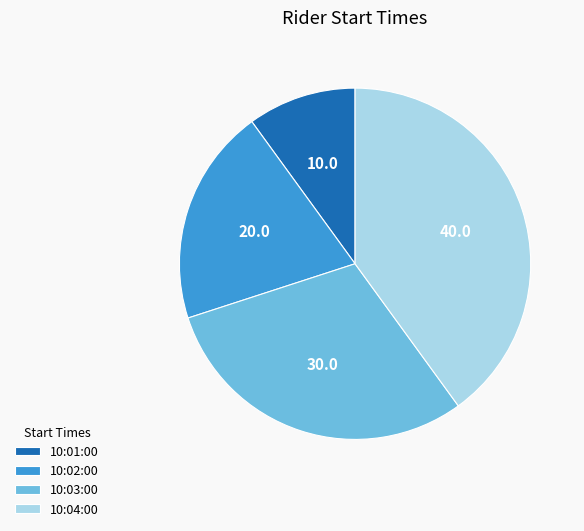

Rank the categories by value from highest to lowest.

10:04:00, 10:03:00, 10:02:00, 10:01:00